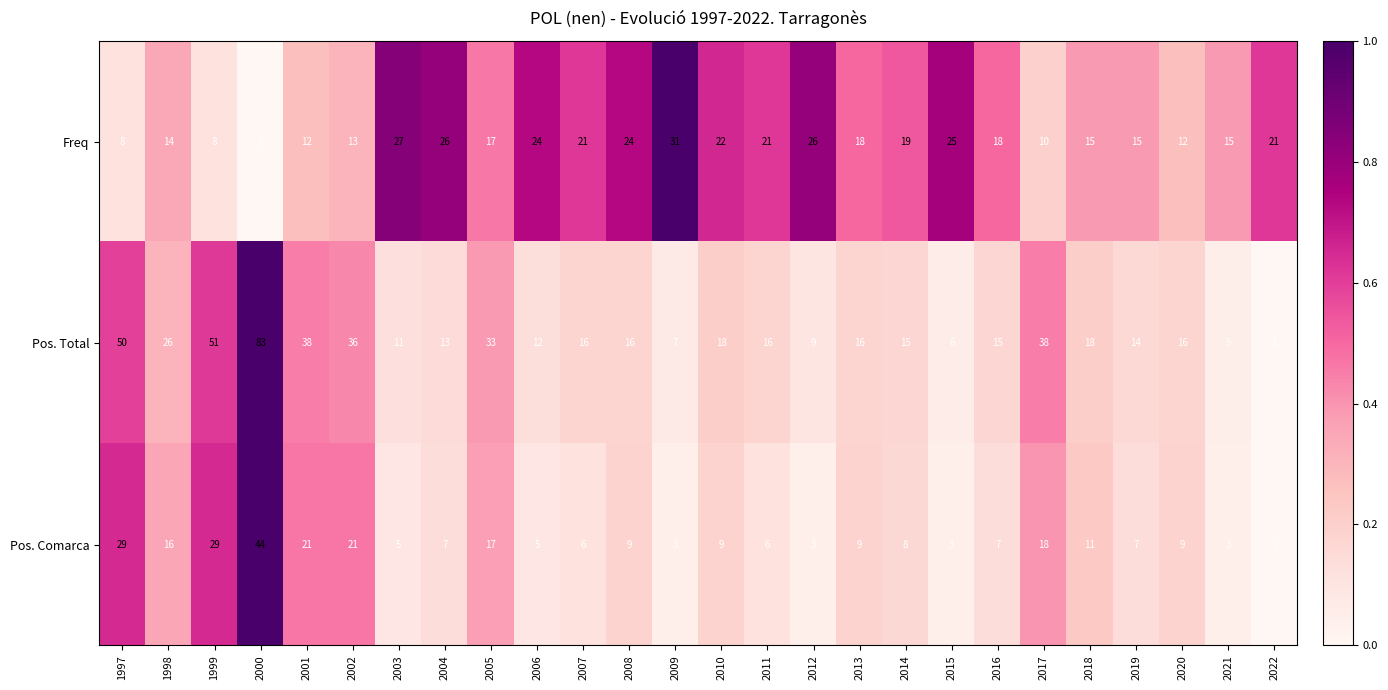

What is the difference between the maximum and minimum values in the Pos. Comarca series?

43